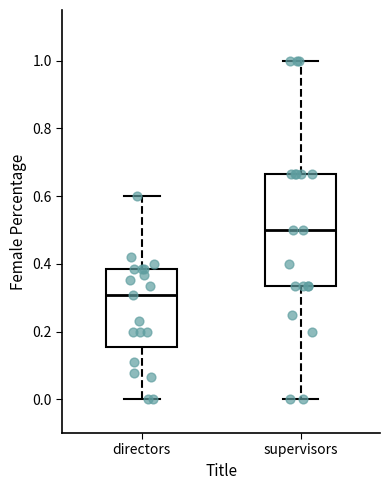

Where is the upper edge of the box for directors on the y-axis? The values are not printed on the chart, so give them approximately, as read against the axis.

0.38